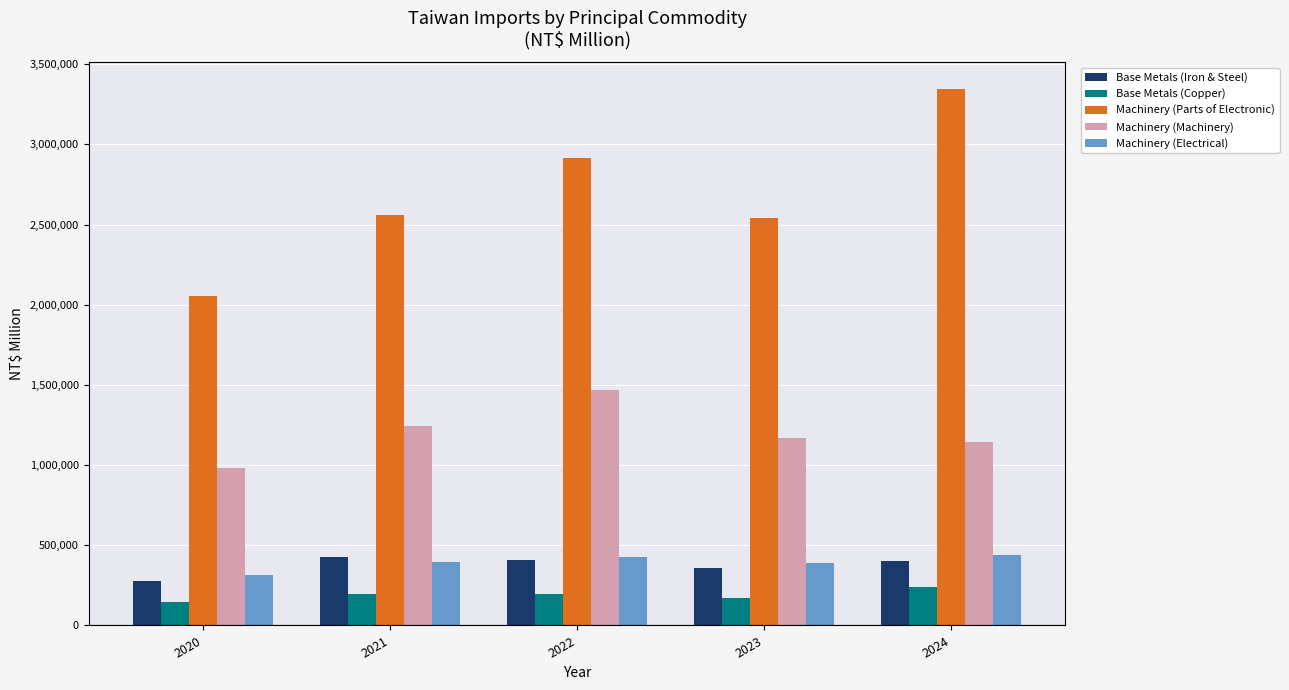

What is the minimum value for Machinery (Machinery)?

984367